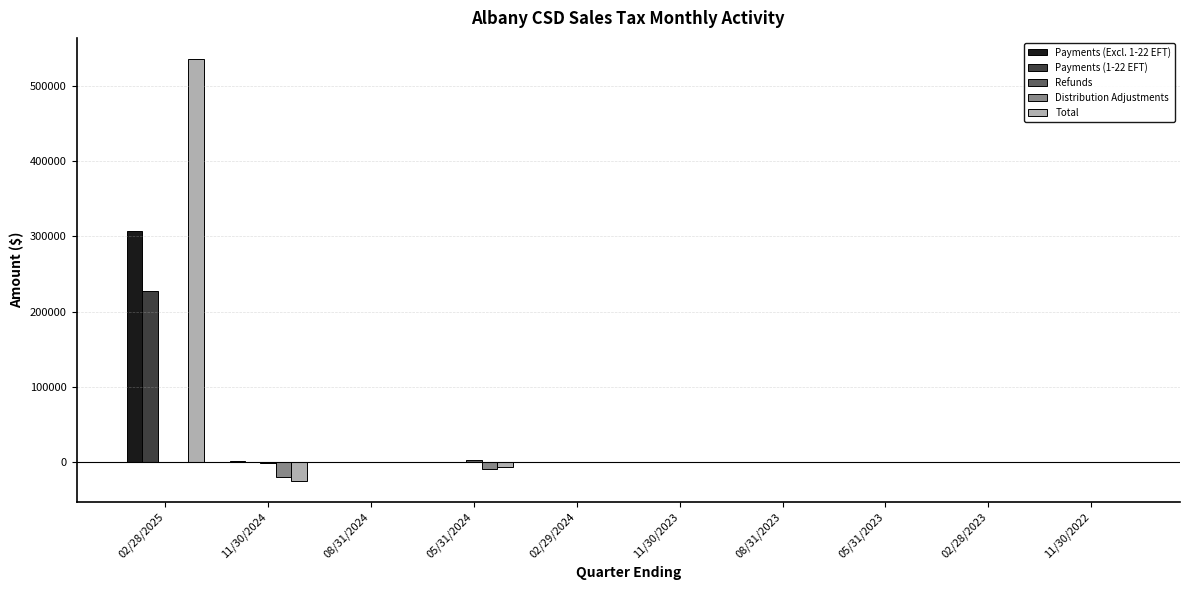

What is the sum of all Distribution Adjustments values?

-31610.1